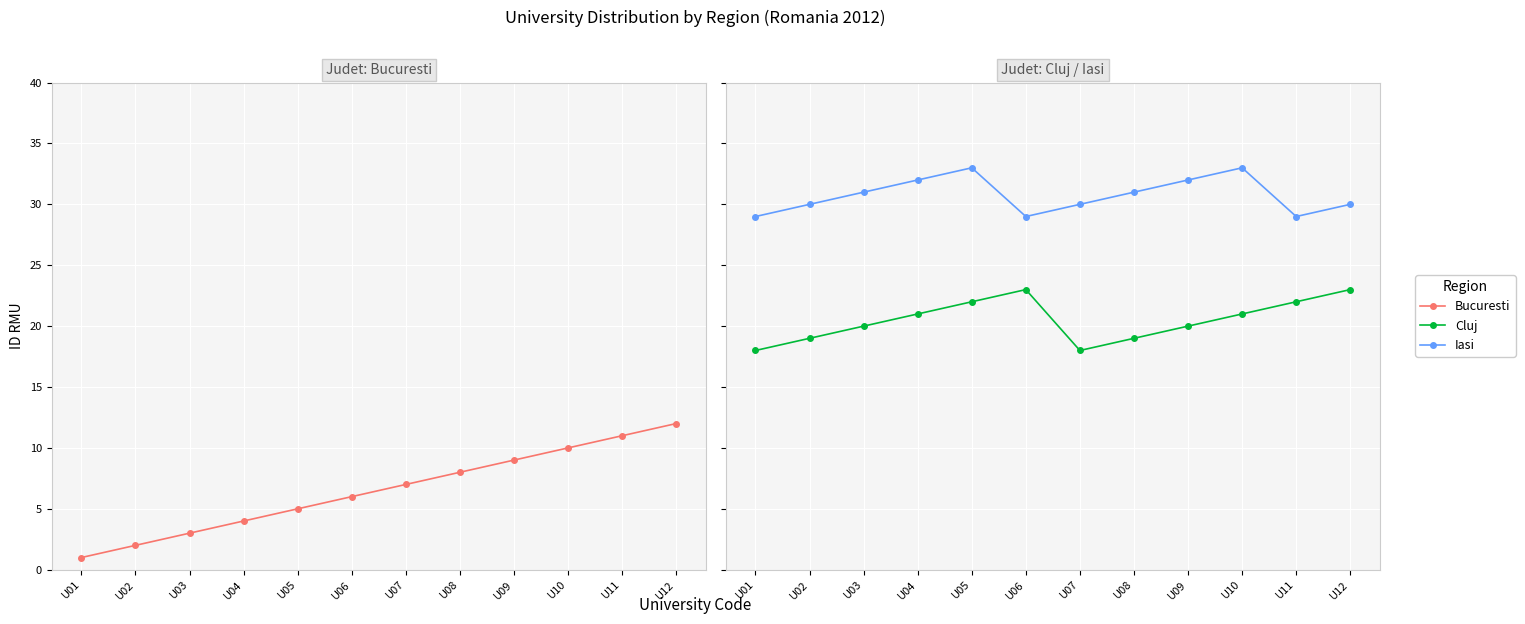

Reading left to right, extract all data points from this chart.

Bucuresti: U01=1	U02=2	U03=3	U04=4	U05=5	U06=6	U07=7	U08=8	U09=9	U10=10	U11=11	U12=12
Cluj: U01=18	U02=19	U03=20	U04=21	U05=22	U06=23	U07=18	U08=19	U09=20	U10=21	U11=22	U12=23
Iasi: U01=29	U02=30	U03=31	U04=32	U05=33	U06=29	U07=30	U08=31	U09=32	U10=33	U11=29	U12=30